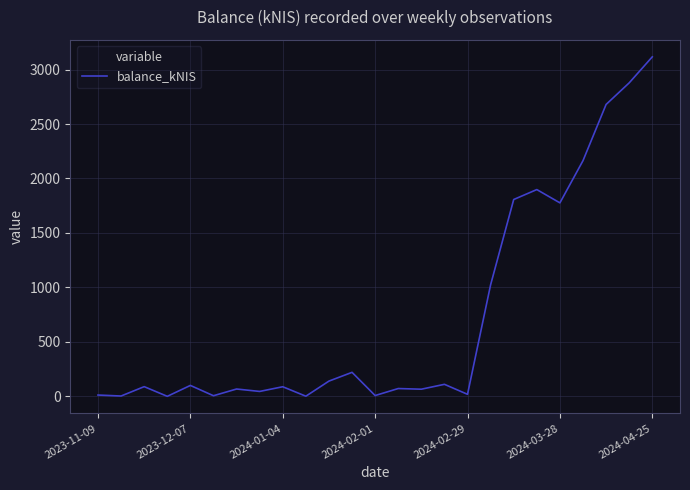

Is this an area chart (filled region under the line)?

No